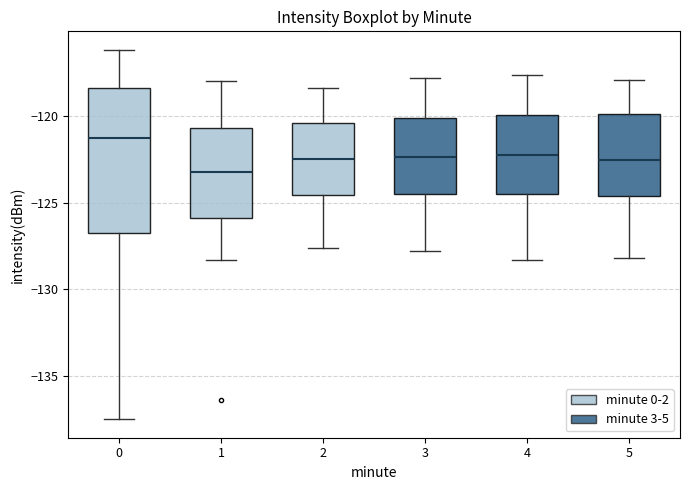

Reading left to right, transcribe this box plot: for each box, give where its median line is, the range the box spans, and where its two whiskers end, as read against the y-axis. The values are not printed on the chart, so give them approximately, as read against the axis.

0: median -121.5, box -126.5 to -118.5, whiskers -137.5 to -116.0
1: median -123.5, box -126.0 to -120.5, whiskers -128.5 to -118.0
2: median -122.5, box -124.5 to -120.5, whiskers -127.5 to -118.5
3: median -122.5, box -124.5 to -120.0, whiskers -128.0 to -118.0
4: median -122.0, box -124.5 to -120.0, whiskers -128.5 to -117.5
5: median -122.5, box -124.5 to -120.0, whiskers -128.0 to -118.0